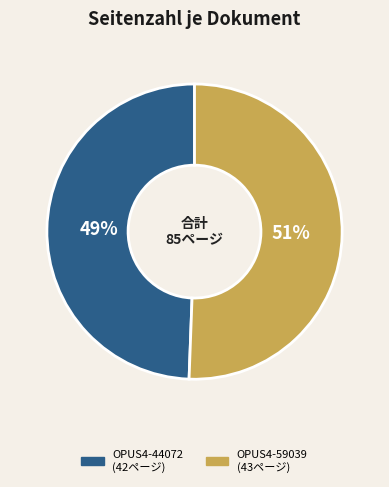

The OPUS4-44072 slice represents 49% of the pie. True or false?

True